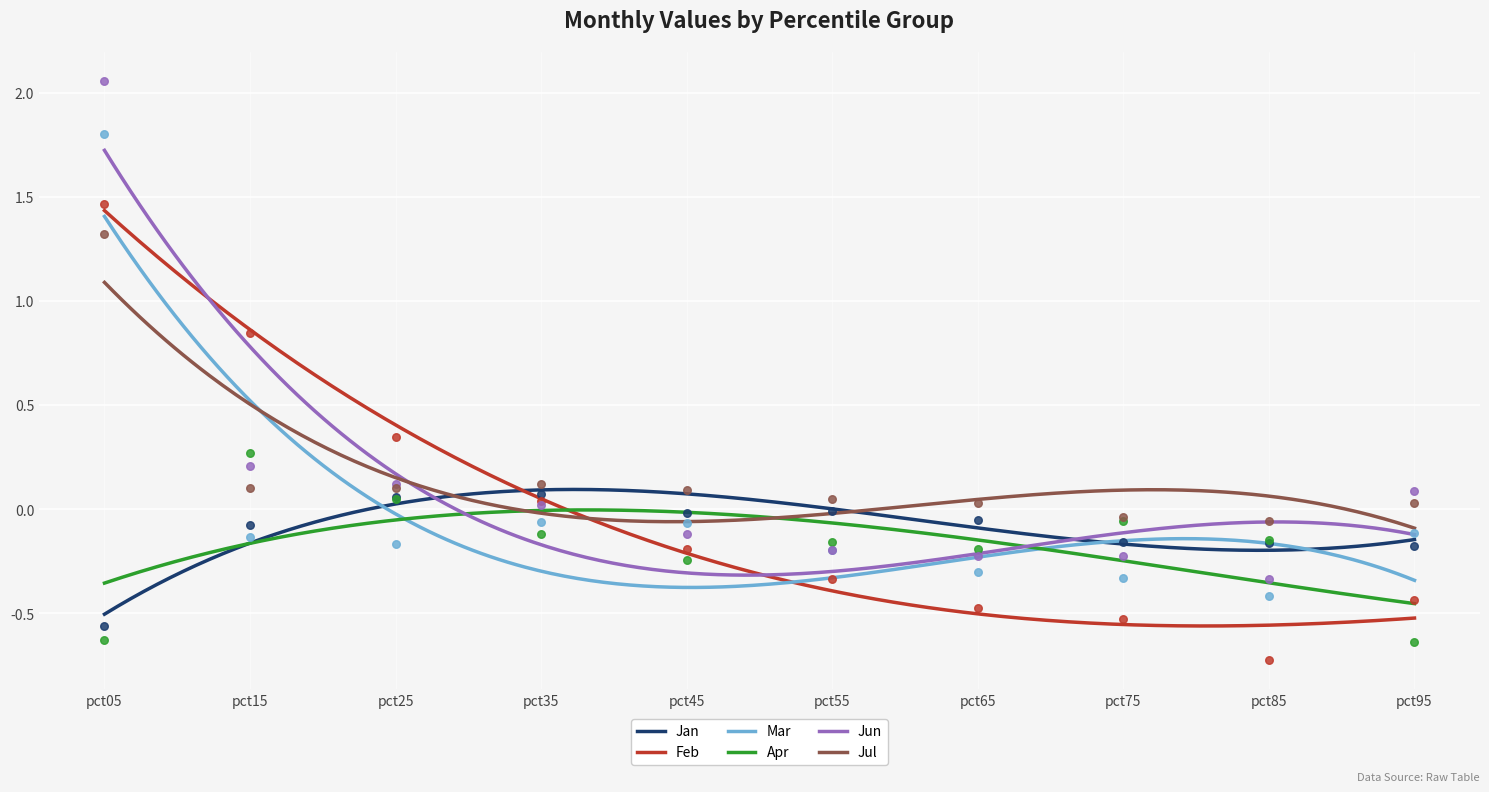

Which series contains the highest Y value?

Jun